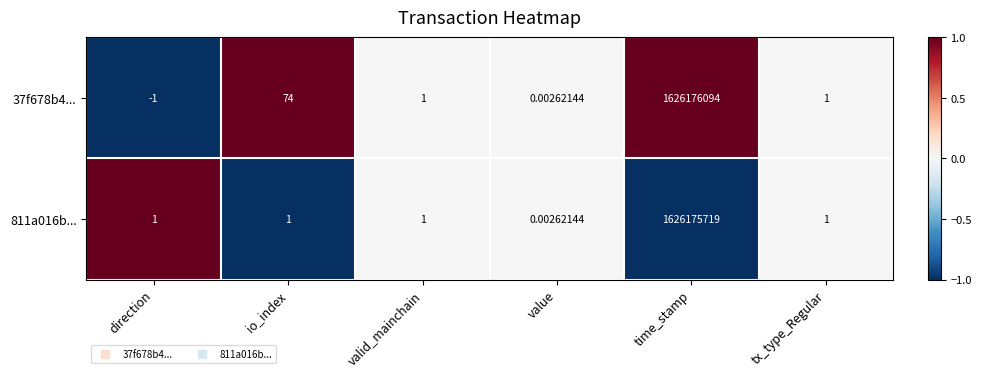

What is the minimum value shown in the chart?

-1.0